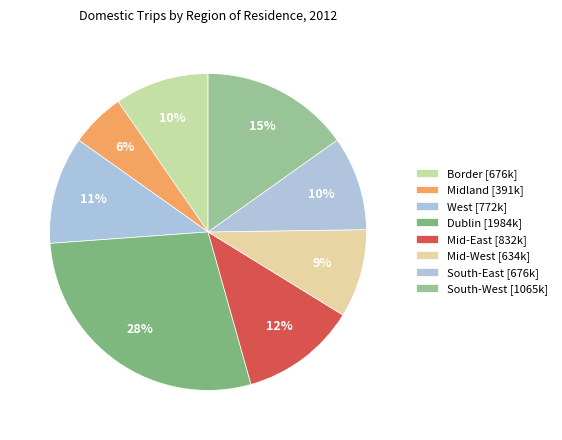

How many segments does this pie chart have?

8